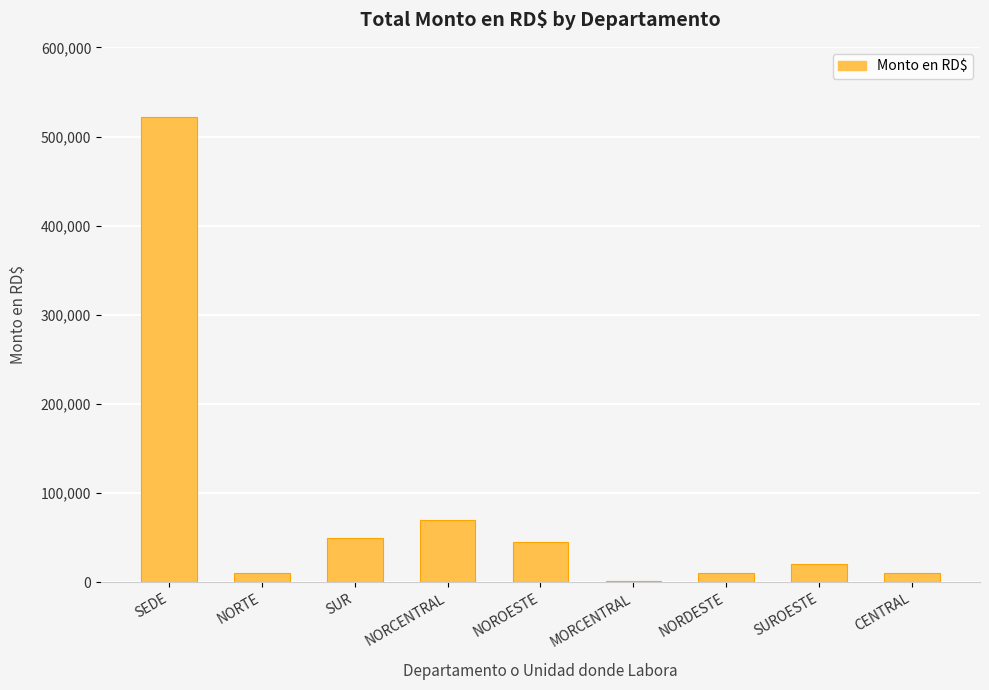

What is the sum of all values?

737757.4